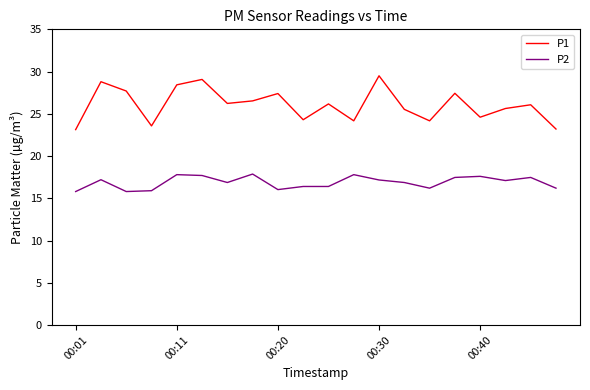

What is the smallest value displayed?

15.8